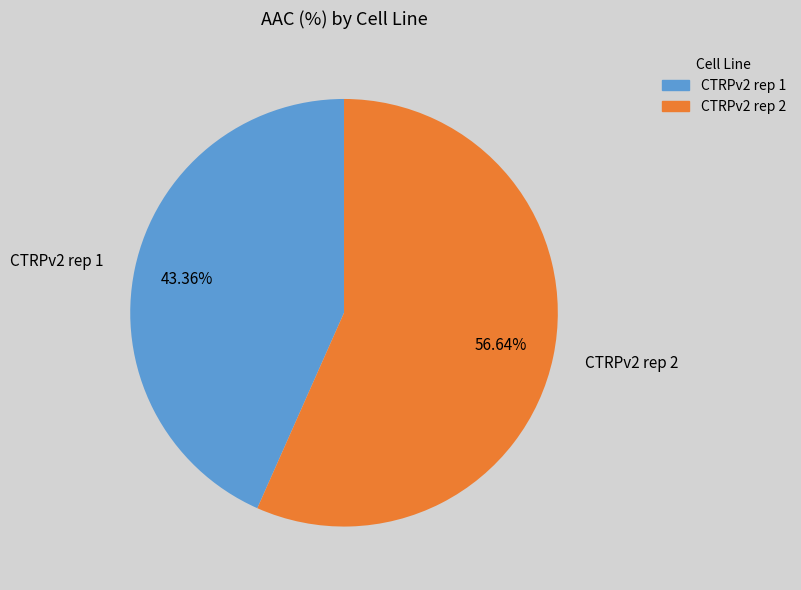

To the nearest percent, what portion does CTRPv2 rep 1 represent?

43%